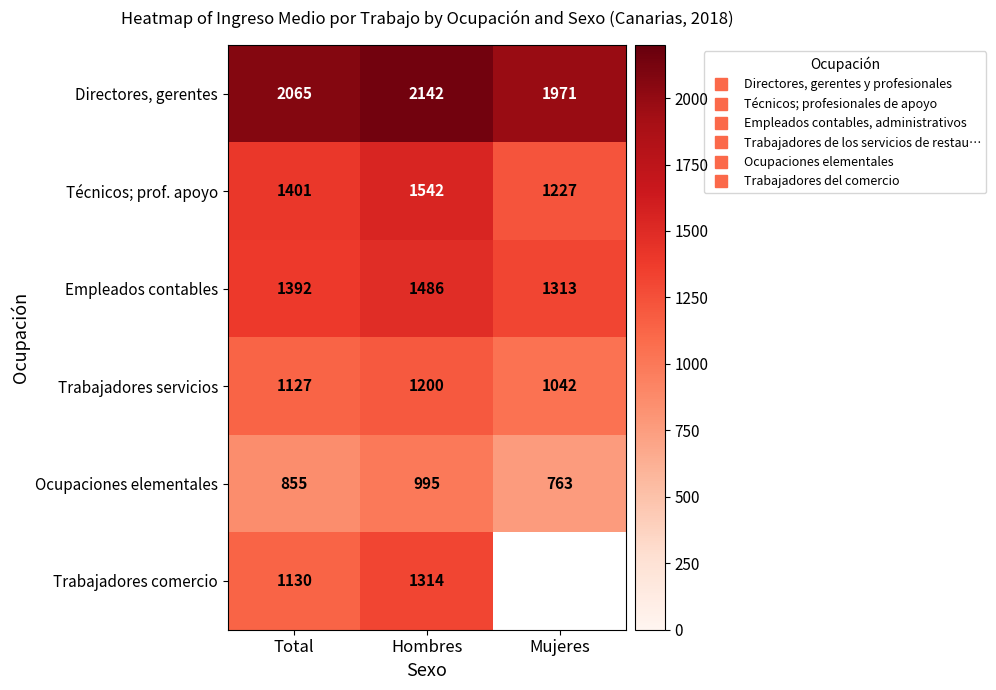

Which category has the lowest value in the Técnicos; prof. apoyo series?

Mujeres